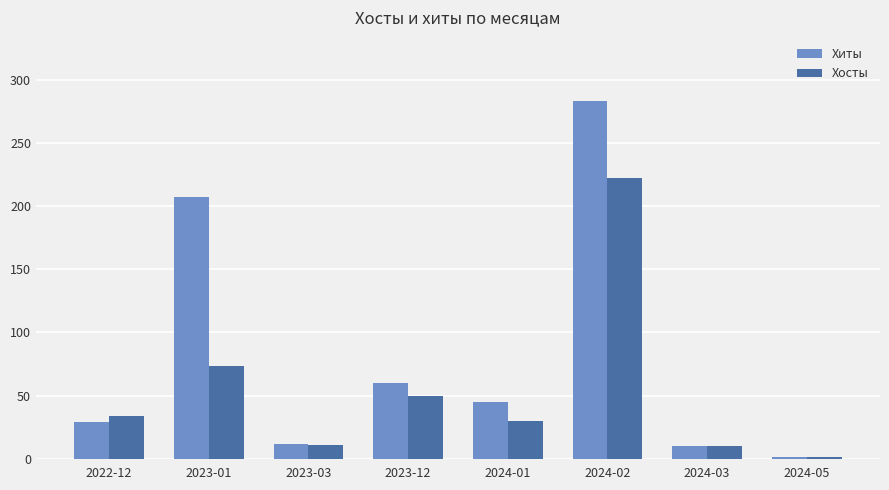

Between 2022-12 and 2024-02, which series saw the biggest shift?

Хиты